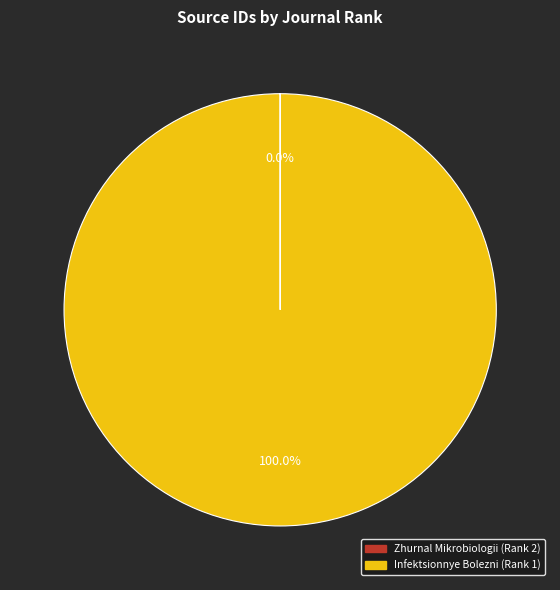

Does Infektsionnye Bolezni (Rank 1) account for over 50% of the chart?

Yes